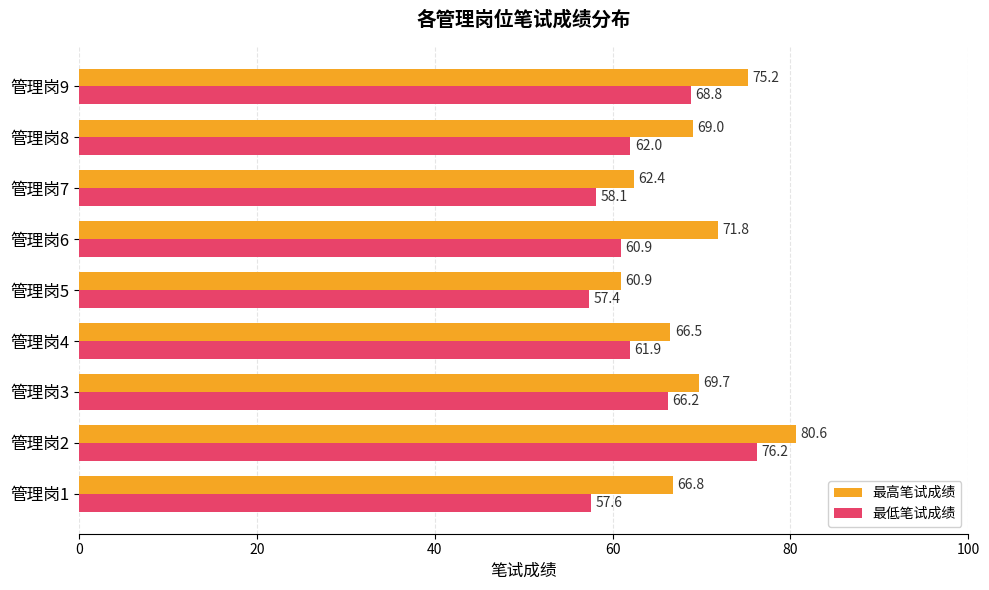

At which category is the sum across all series the highest?

管理岗2